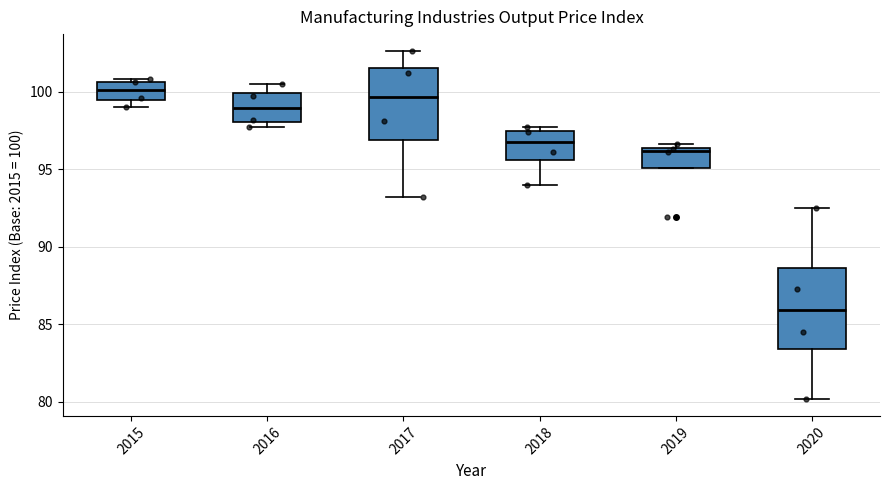

Where is the upper edge of the box at x = 2020 on the y-axis? The values are not printed on the chart, so give them approximately, as read against the axis.

88.5